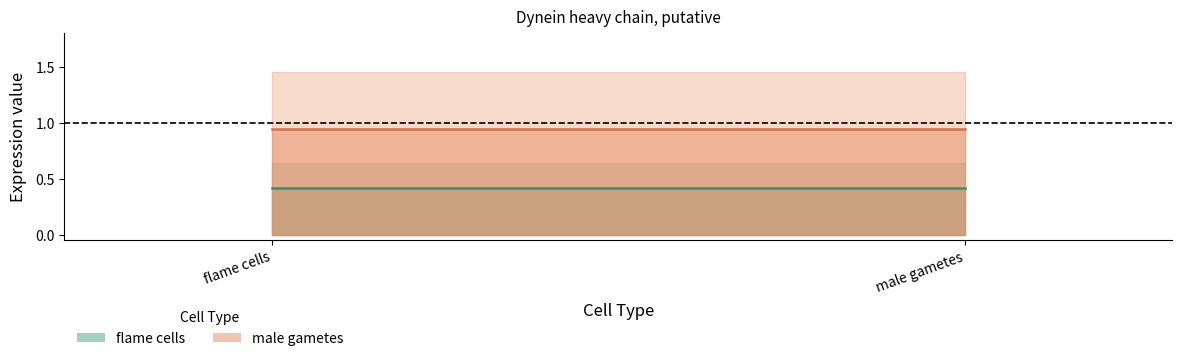

What is the average value of the flame cells (center) series?

0.4